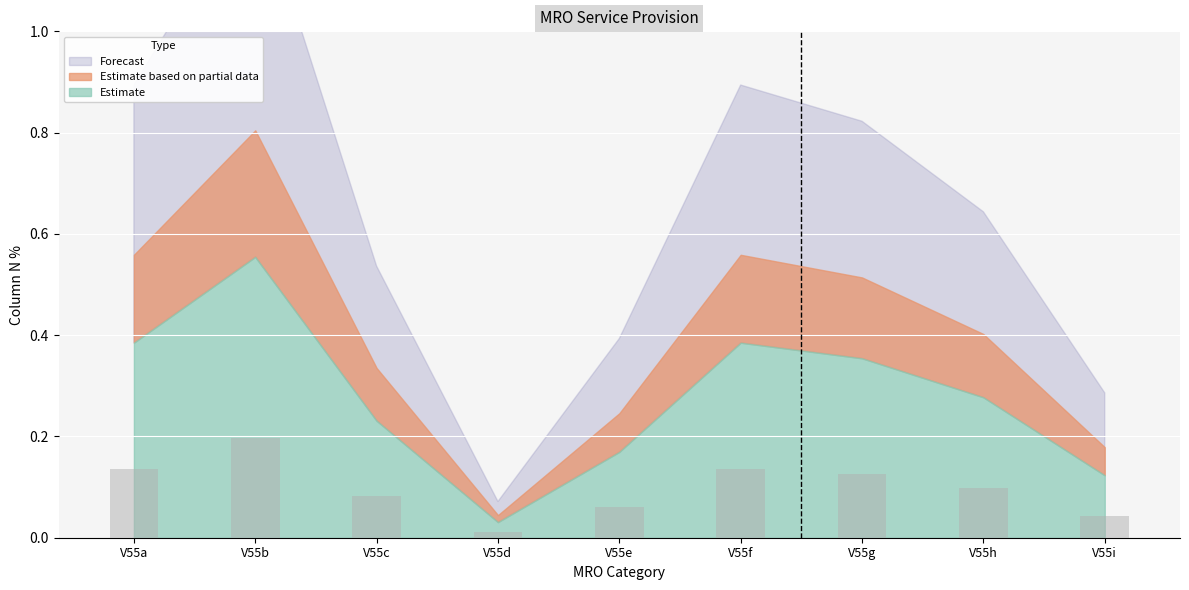

The value at V55h is 0.1. True or false?

True